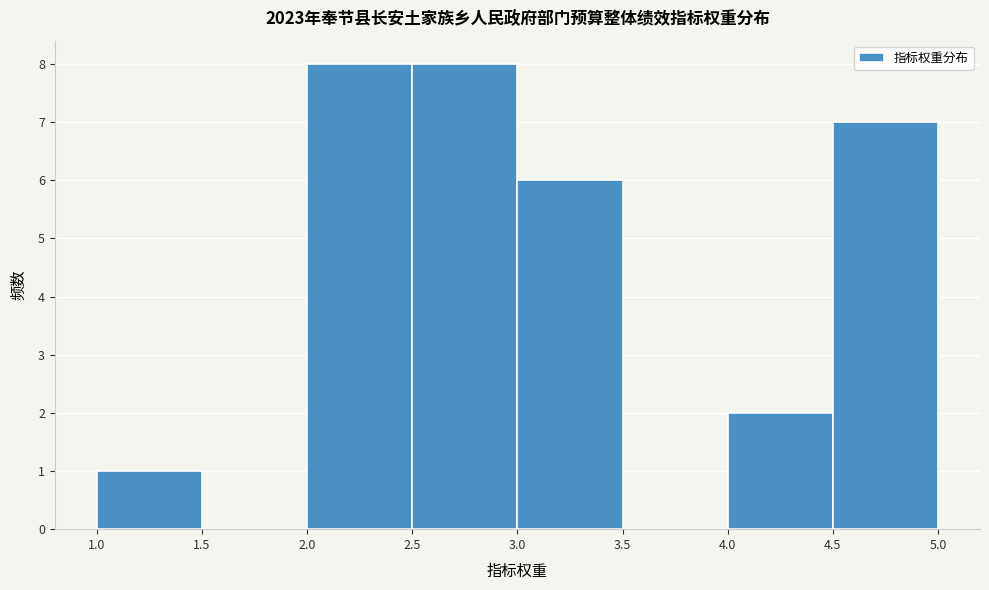

Reading left to right, transcribe this chart: for each bar, give the range it covers on the x-axis and its height. The values are not printed on the chart, so give them approximately, as read against the axis.

1.0 to 1.5: 1
1.5 to 2.0: 0
2.0 to 2.5: 8
2.5 to 3.0: 8
3.0 to 3.5: 6
3.5 to 4.0: 0
4.0 to 4.5: 2
4.5 to 5.0: 7